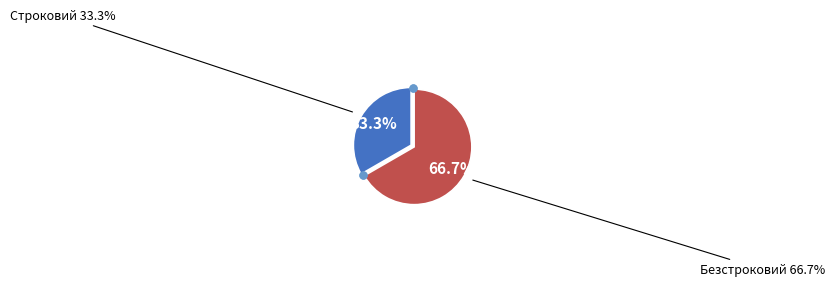

What percentage is the Безстроковий slice, to the nearest percent?

67%